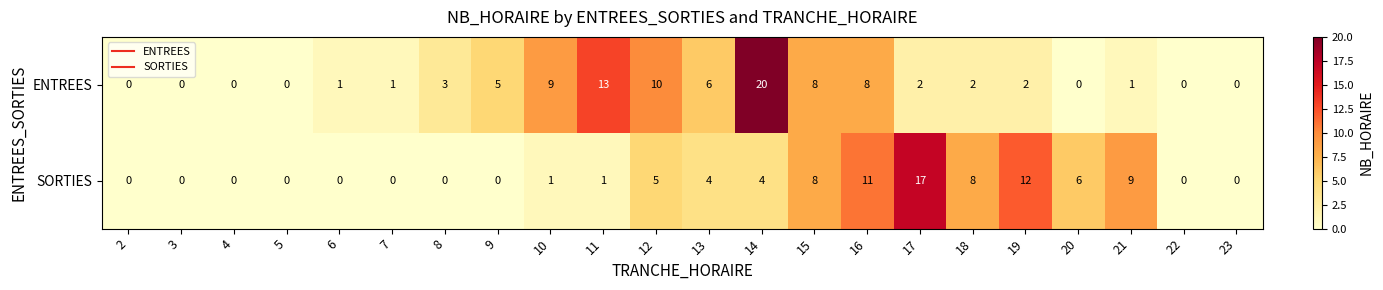

How many positive values does the SORTIES series have?

12